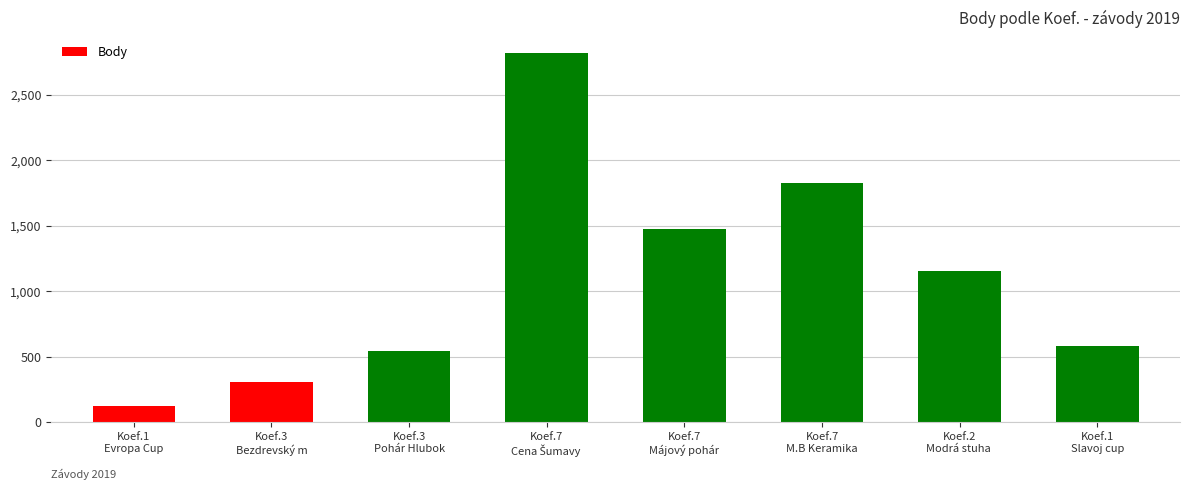

Reading left to right, what are all the values shown in this chart?

126	303	541	2814	1471	1825	1156	578